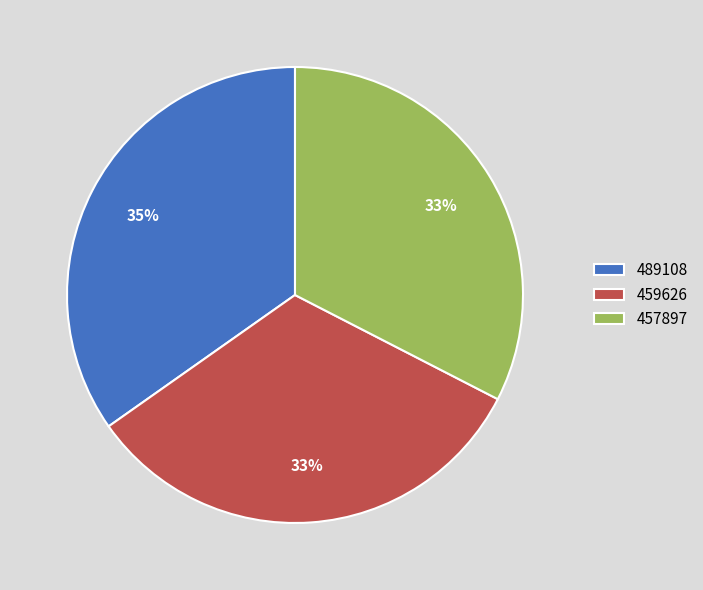

Which slice is the largest?

489108